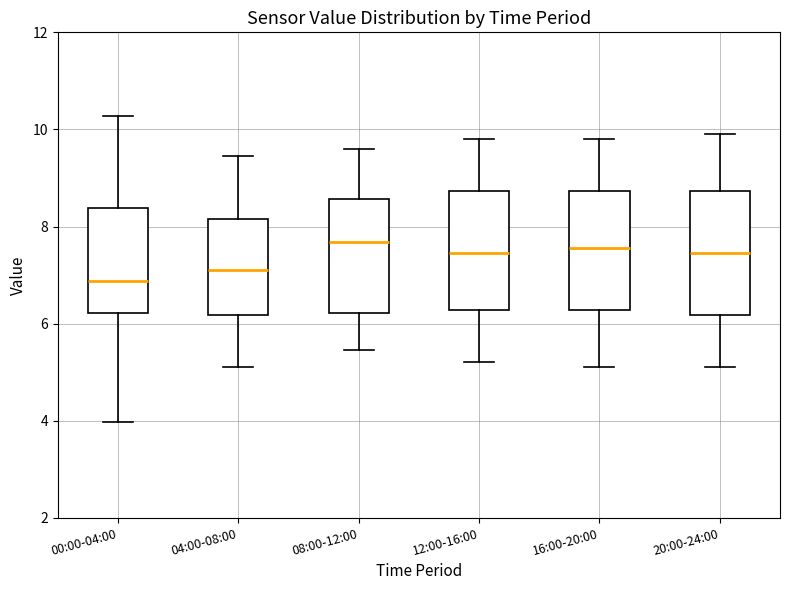

Reading left to right, read every box against the y-axis: the position of its median line, the range the box covers, and the ends of its whiskers. The values are not printed on the chart, so give them approximately, as read against the axis.

00:00-04:00: median 6.8, box 6.2 to 8.4, whiskers 4.0 to 10.2
04:00-08:00: median 7.2, box 6.2 to 8.2, whiskers 5.2 to 9.4
08:00-12:00: median 7.6, box 6.2 to 8.6, whiskers 5.4 to 9.6
12:00-16:00: median 7.4, box 6.2 to 8.8, whiskers 5.2 to 9.8
16:00-20:00: median 7.6, box 6.2 to 8.8, whiskers 5.2 to 9.8
20:00-24:00: median 7.4, box 6.2 to 8.8, whiskers 5.2 to 10.0